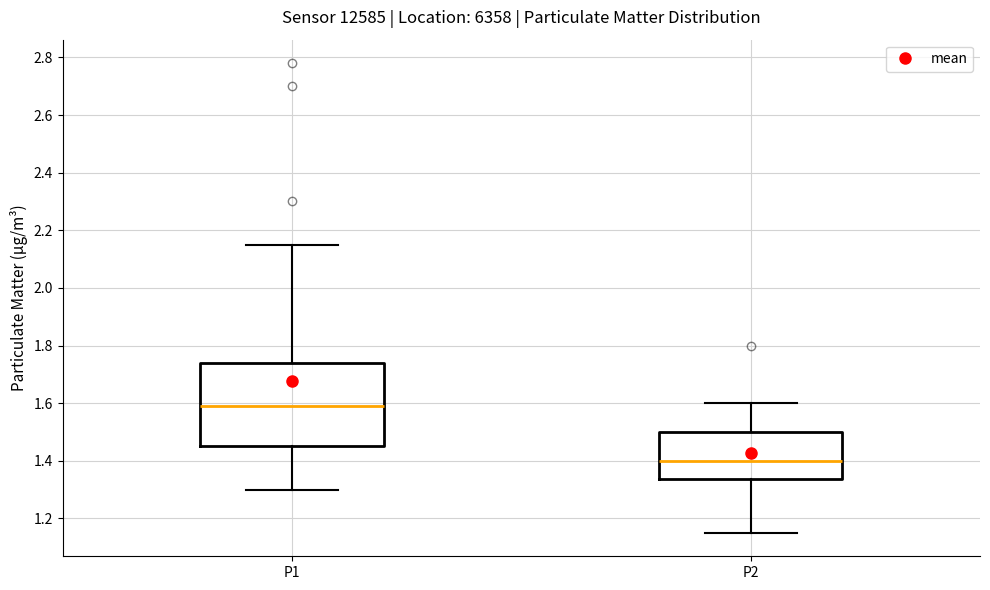

Where is the upper edge of the box for P2 on the y-axis? The values are not printed on the chart, so give them approximately, as read against the axis.

1.50